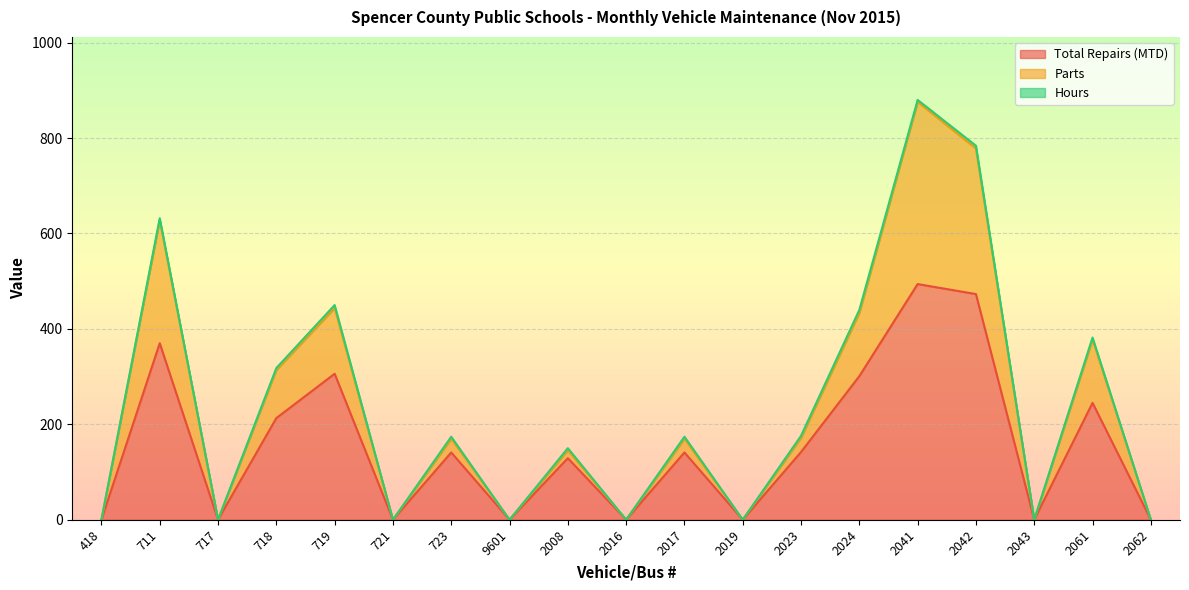

At how many categories does at least one series exceed 295?

7